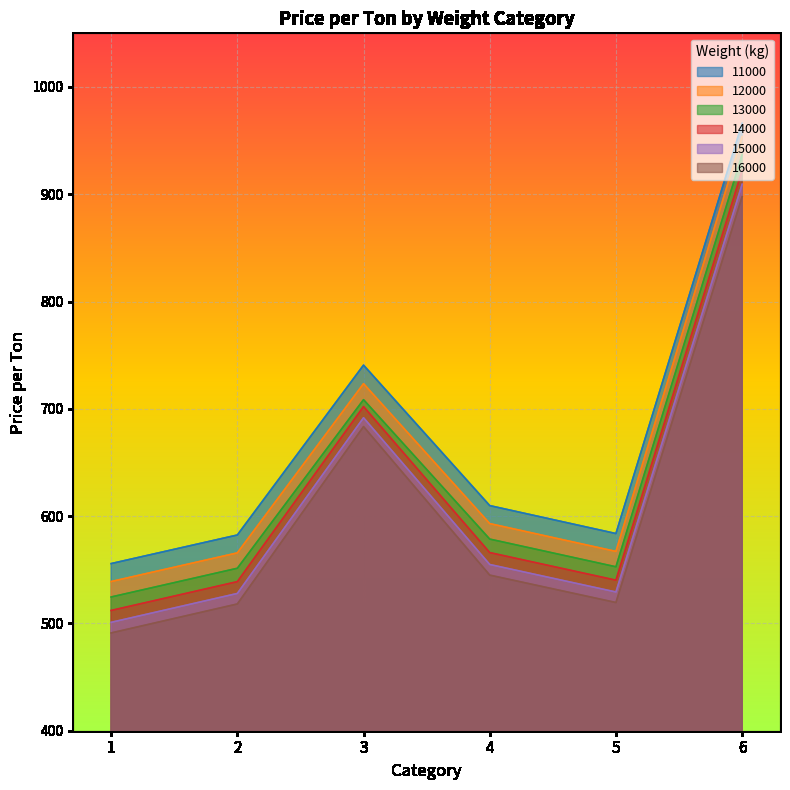

Read the 14000 value at 4.

566.0